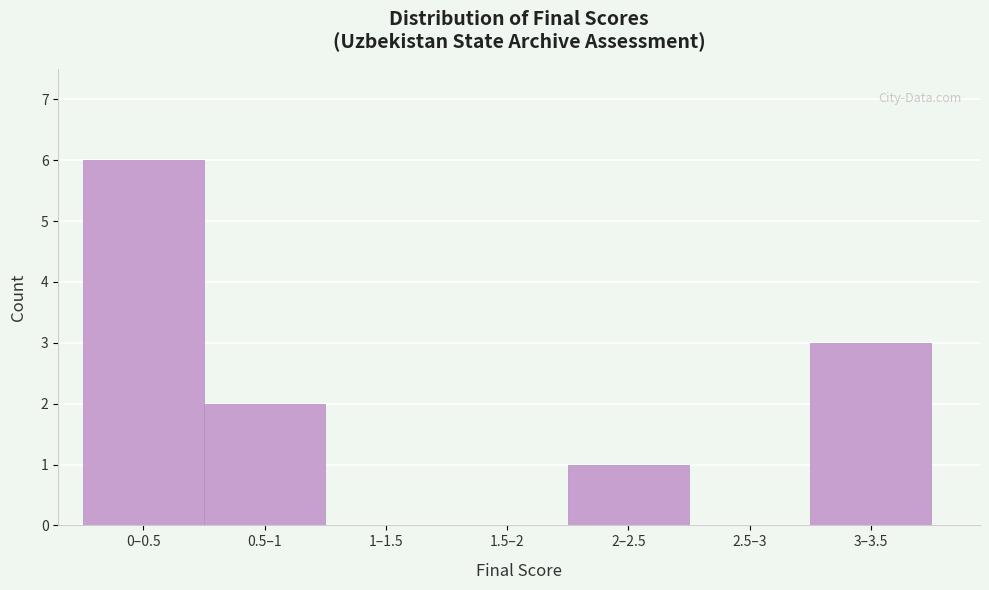

Between 0.5–1 and 2–2.5, which is larger?

0.5–1